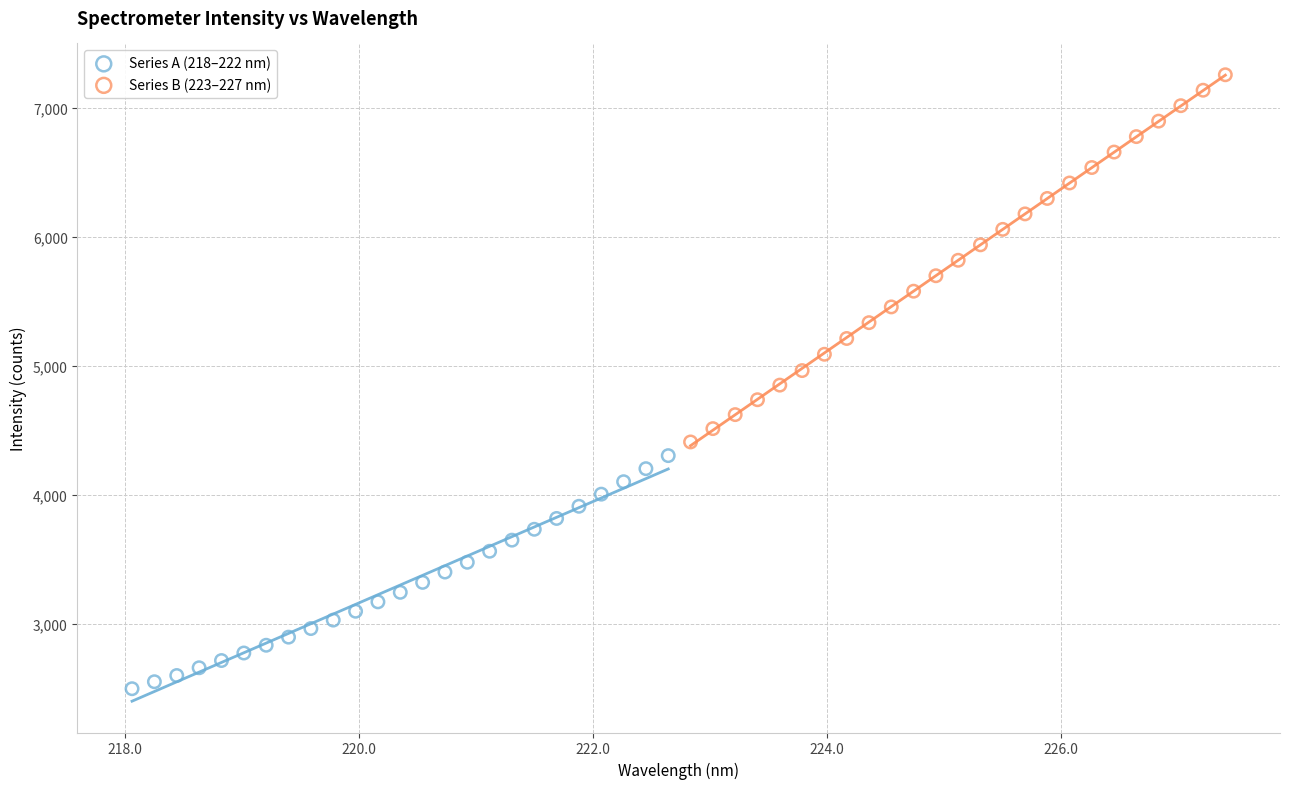

Which series has the largest Y range (max minus min)?

Series B (223–227 nm)